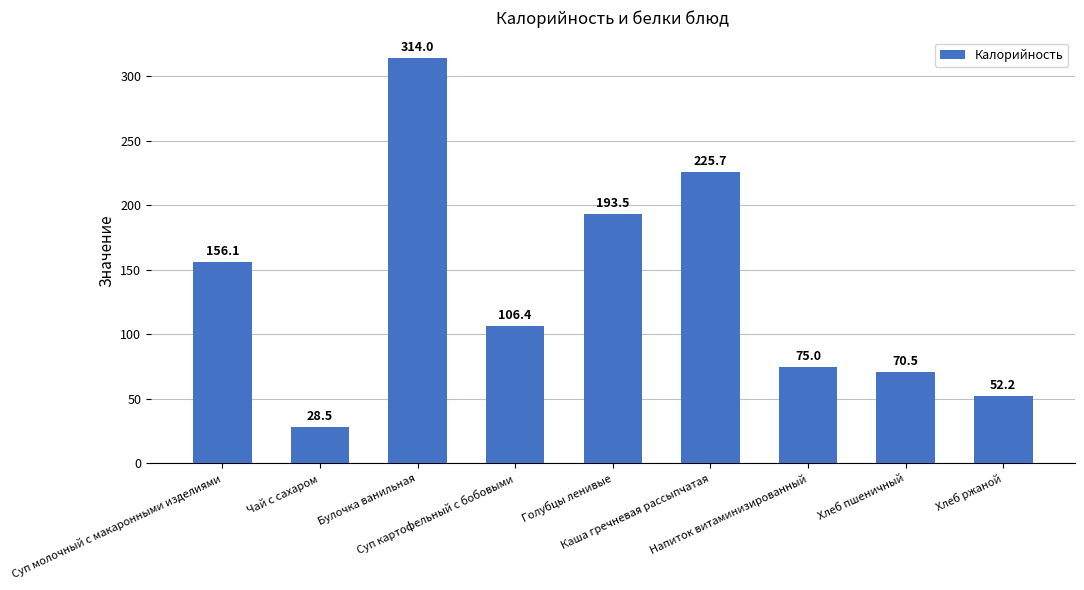

List the labels in order of value, smallest first.

Чай с сахаром, Хлеб ржаной, Хлеб пшеничный, Напиток витаминизированный, Суп картофельный с бобовыми, Суп молочный с макаронными изделиями, Голубцы ленивые, Каша гречневая рассыпчатая, Булочка ванильная